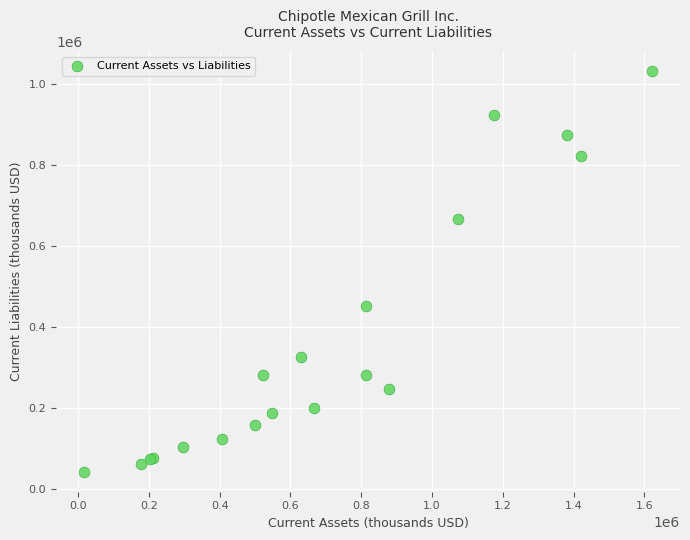

What Y value in the scatter plot is closest to 536303?

449990